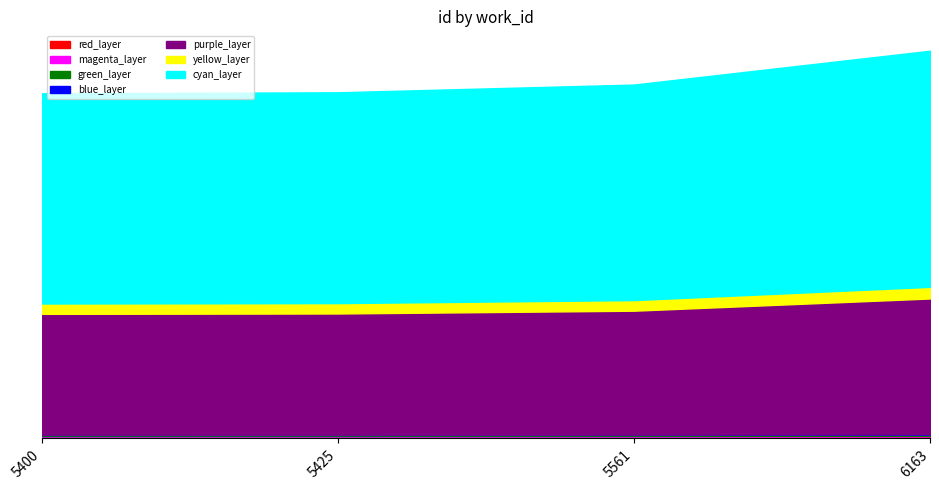

What value does the data have at 5561, to the nearest 100?

14900